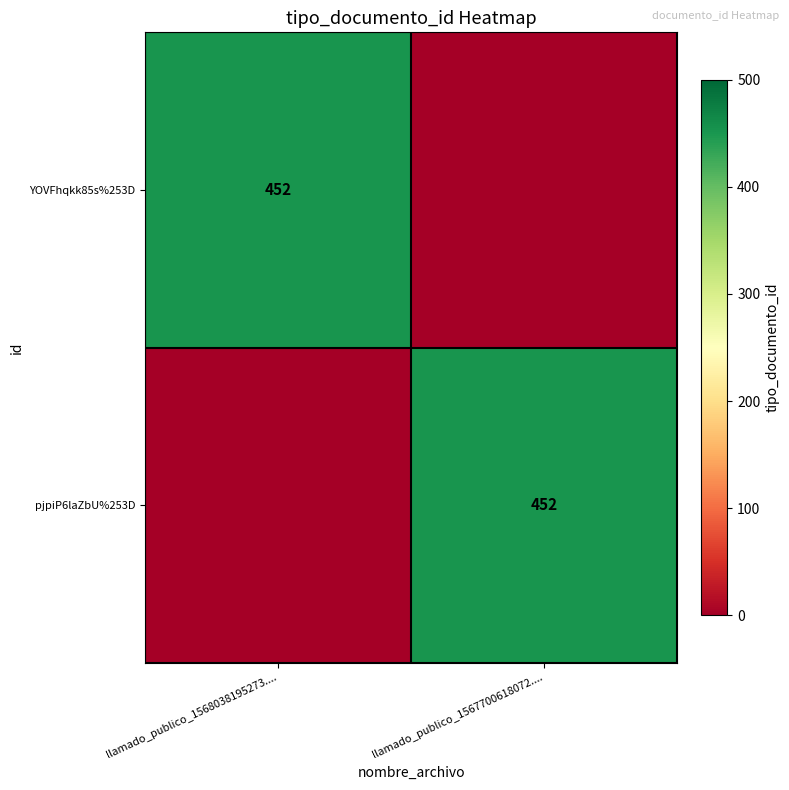

Is it true that YOVFhqkk85s%253D equals 452 at llamado_publico_1568038195273....?

True